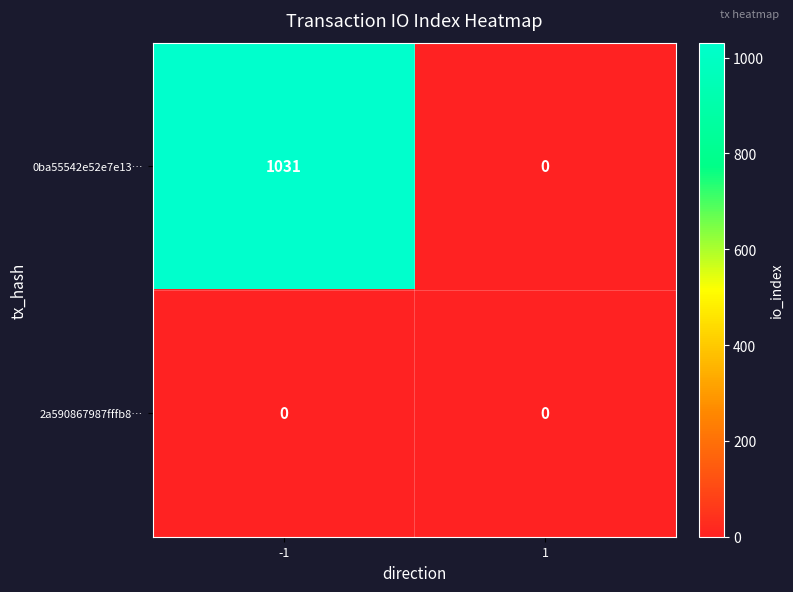

Rank the series by their maximum value, from lowest to highest.

2a590867987fffb8…, 0ba55542e52e7e13…